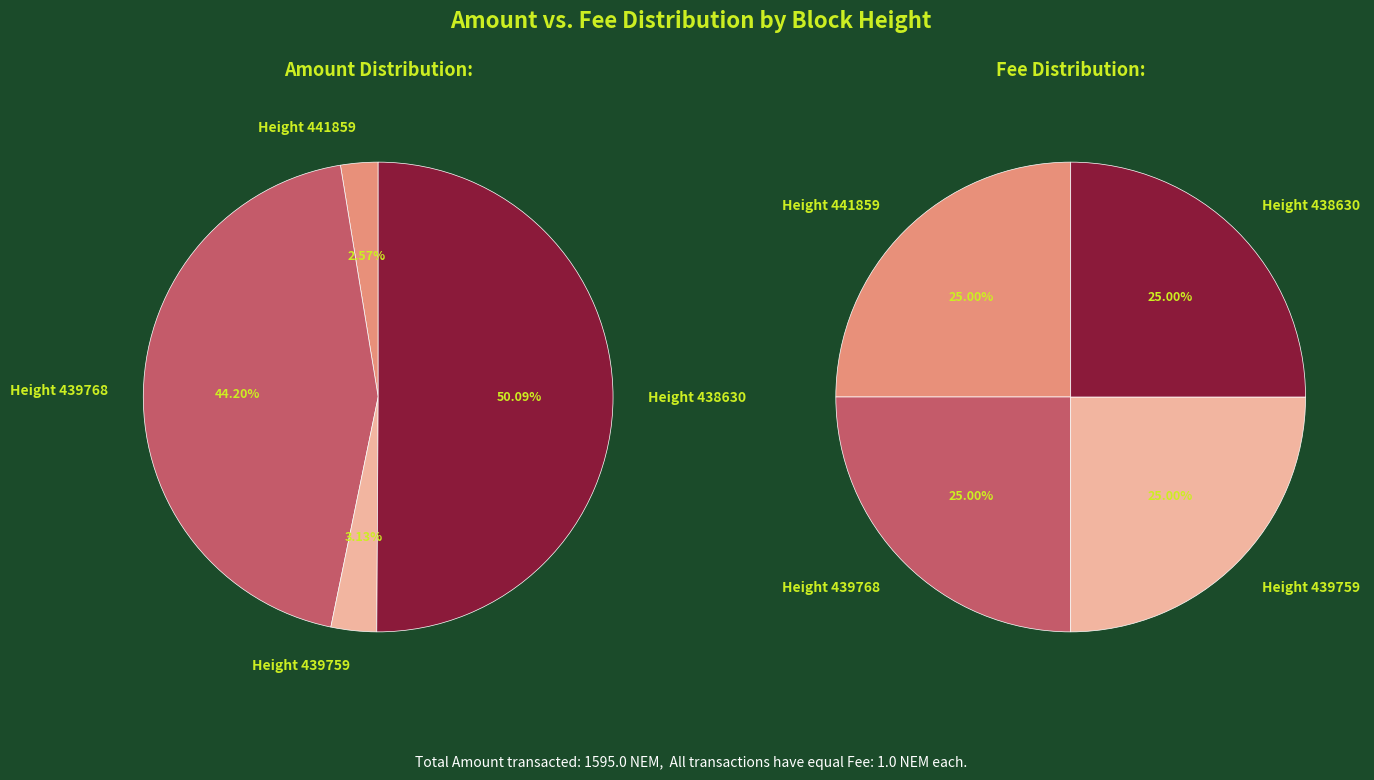

Which category has the biggest portion of the pie?

Height 438630